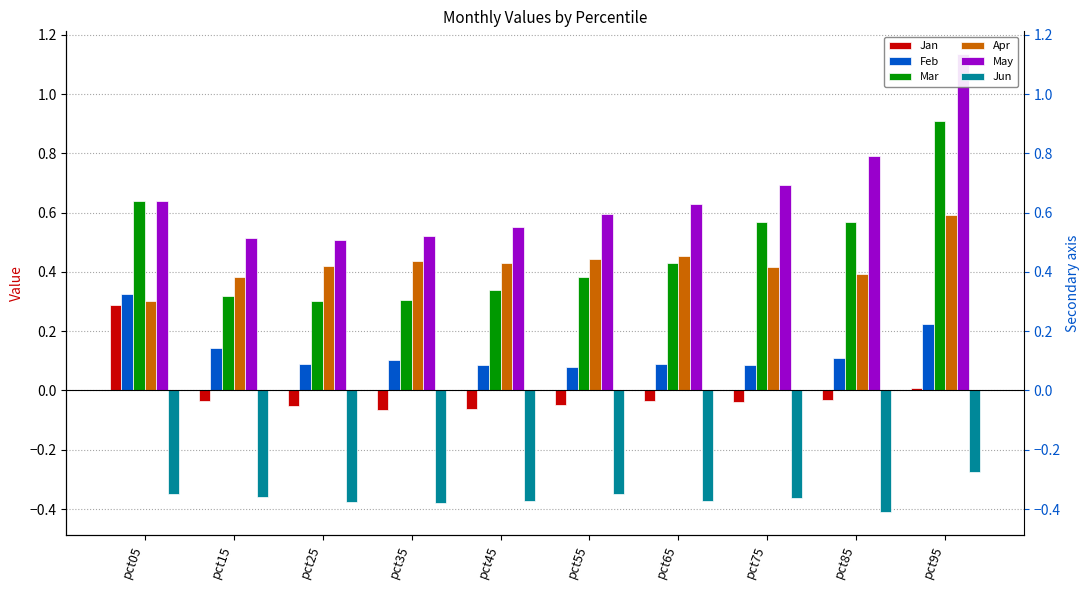

What is the sum of all Mar values?

4.8